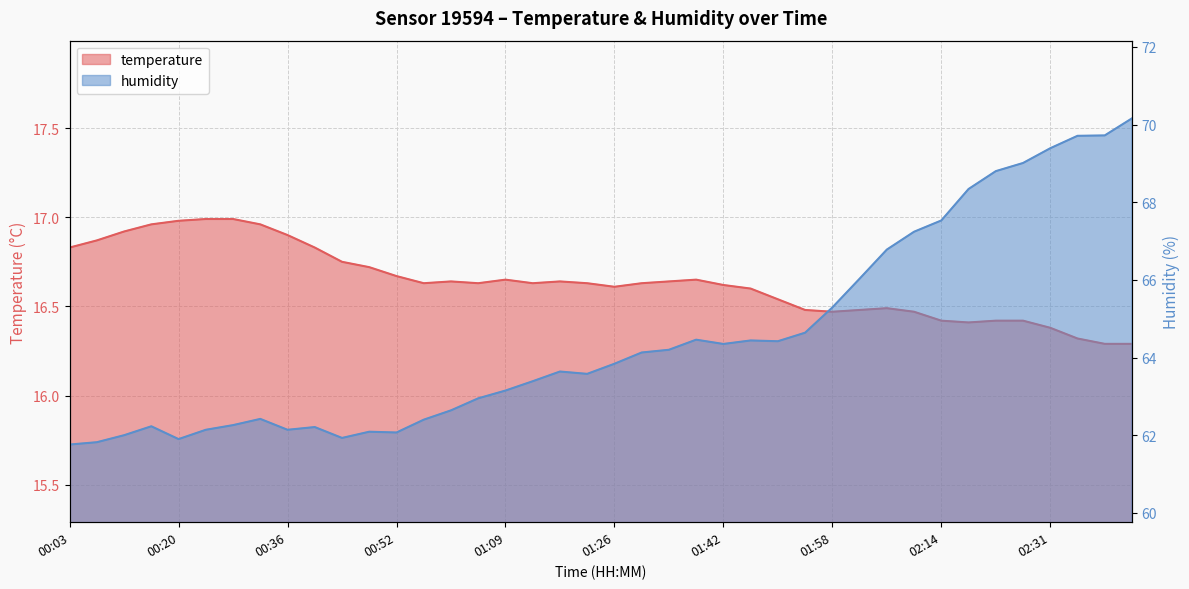

What is the maximum value for humidity?

70.2